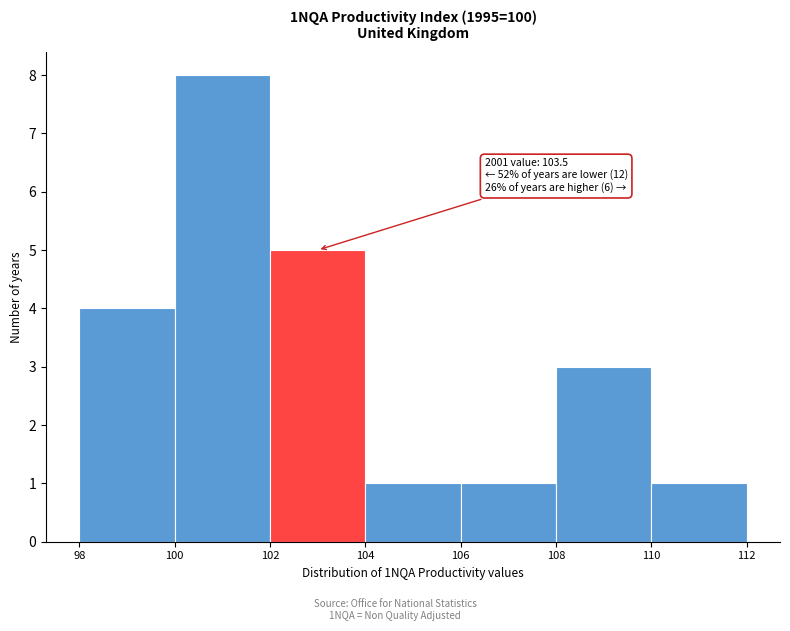

Over which range of the x-axis is the bar tallest?

100 to 102